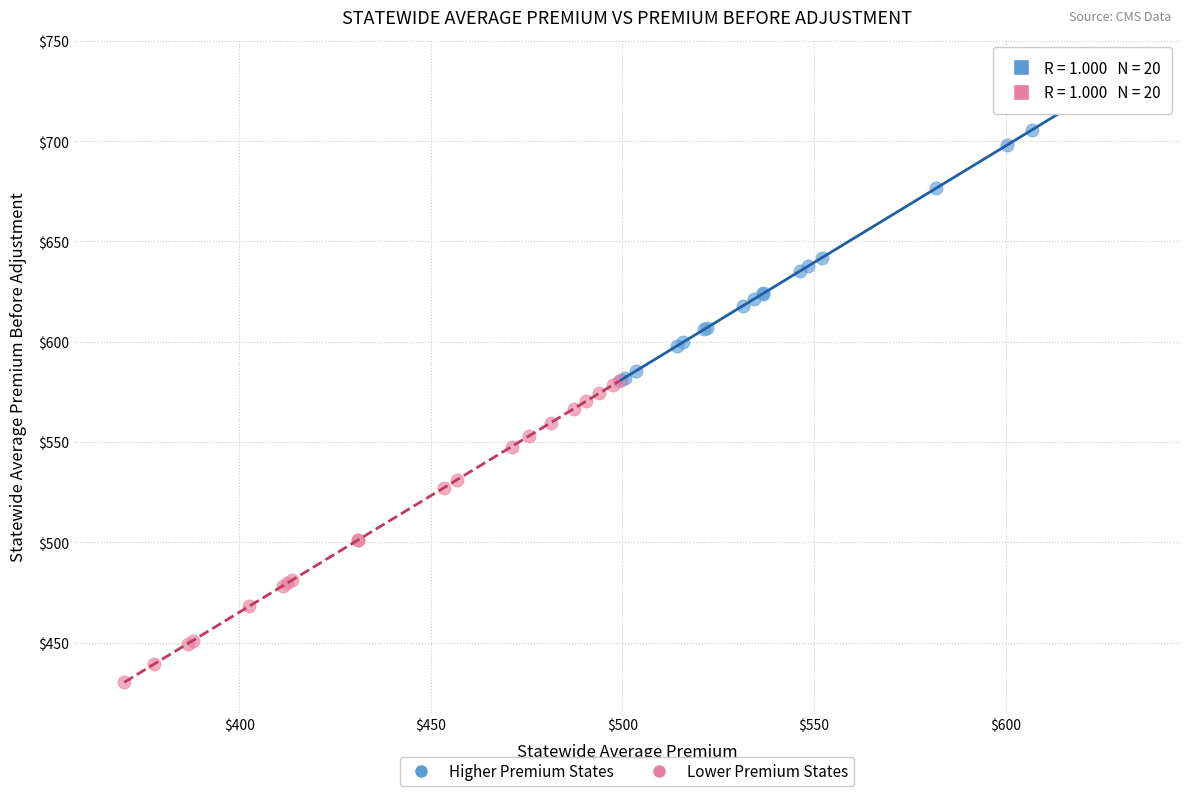

Which series contains the lowest Y value?

Lower Premium States